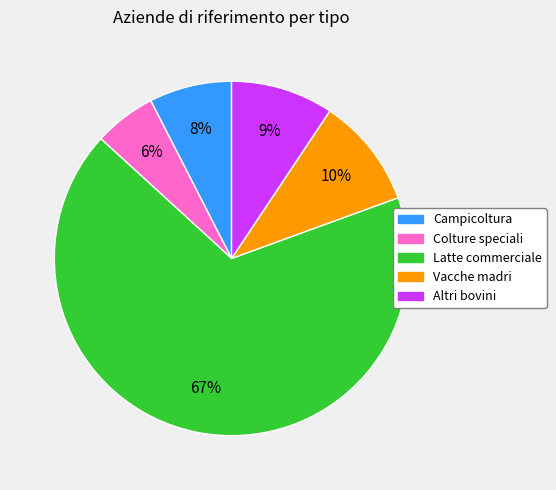

Is there a majority slice in this chart?

Yes